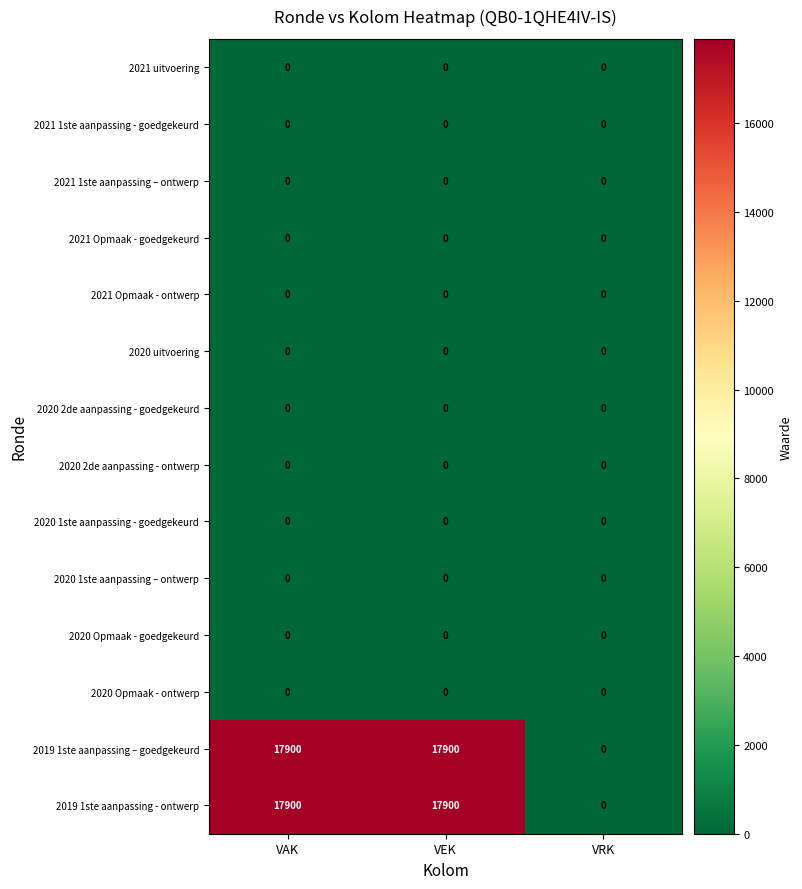

What is the spread (max minus min) of values at VAK?

17900